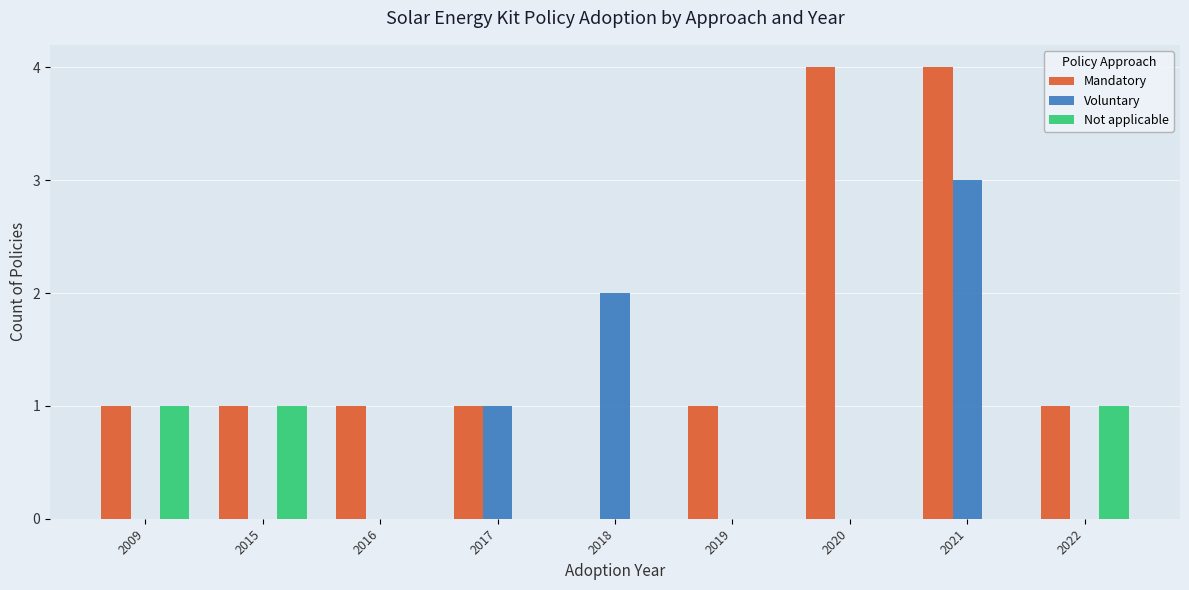

At which category is the sum across all series the highest?

2021